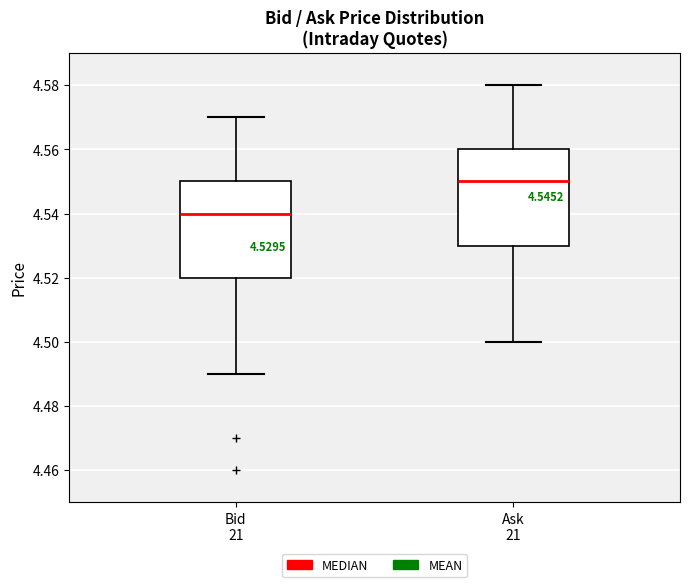

Which box has the highest median line?

Ask 21